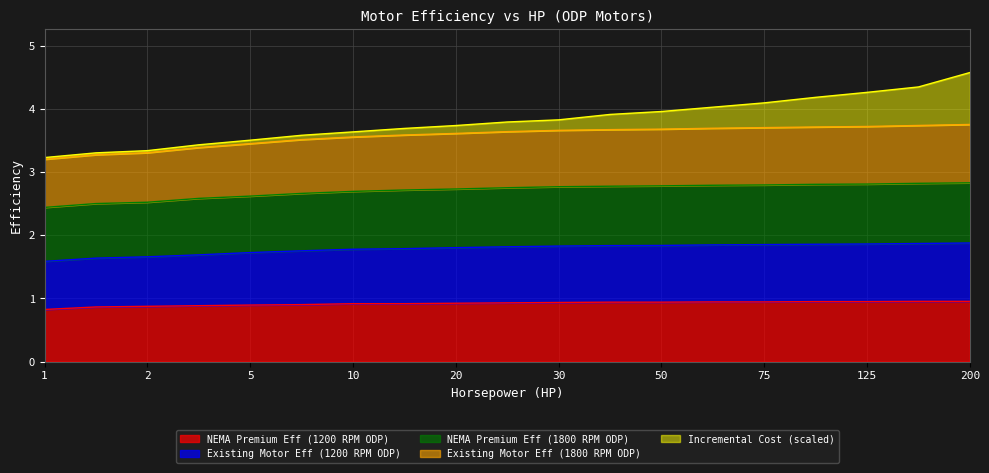

Where is NEMA Premium Eff (1800 RPM ODP) nearest to the value 2?

1